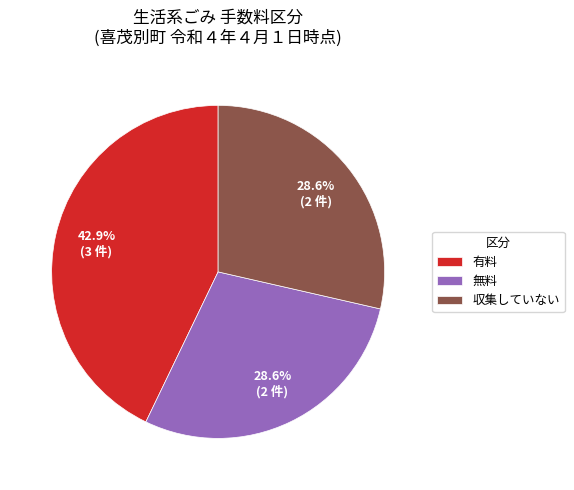

What is the ratio of the value at 有料 to the value at 無料?

1.5